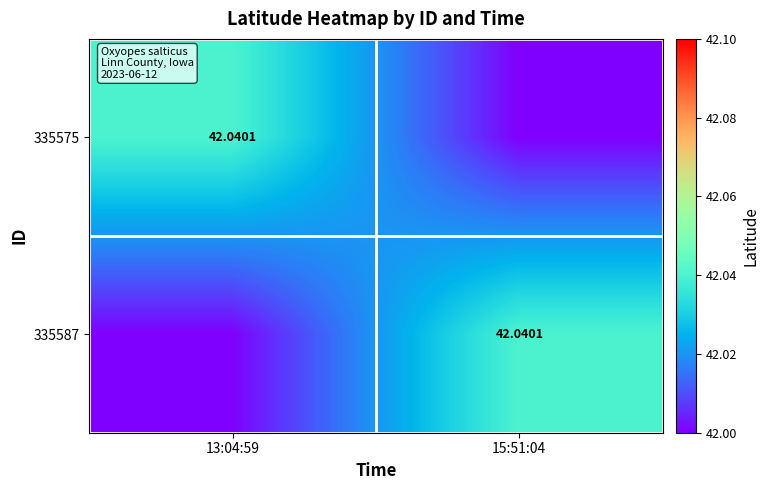

The value of 335587 at 13:04:59 is 21.7. True or false?

False